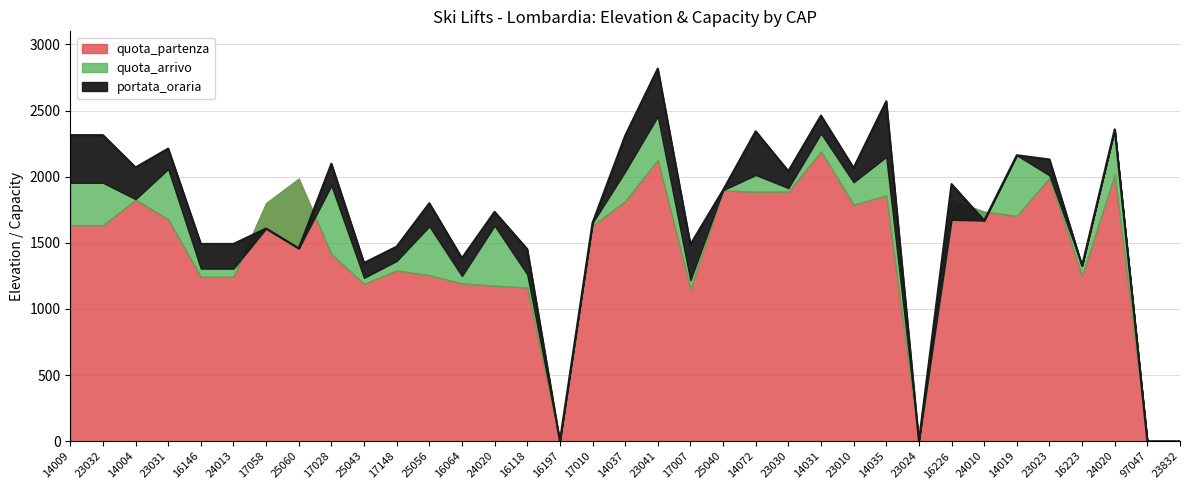

True or false: quota_arrivo has a value of 707 at 23031.

False